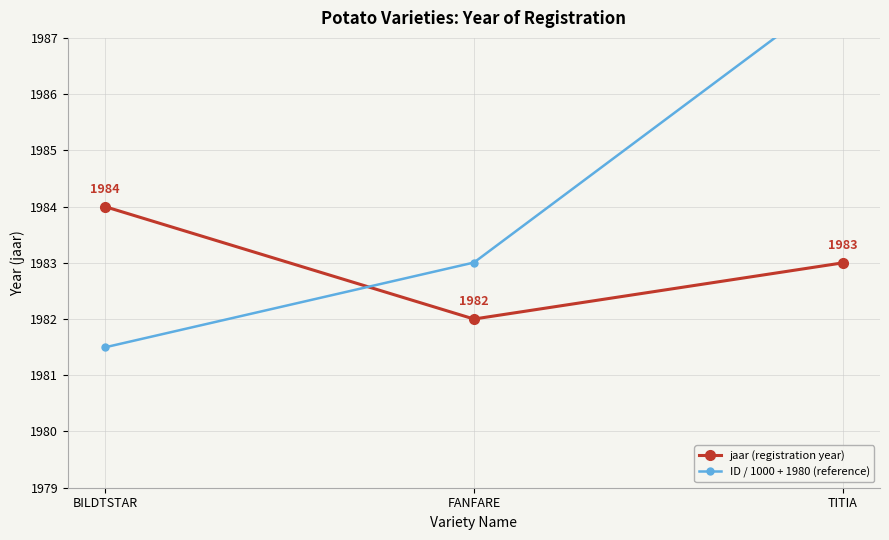

Reading left to right, what are all the values shown in this chart?

jaar (registration year): 1984.0	1982.0	1983.0
ID / 1000 + 1980 (reference): 1981.5	1983.0	1987.9